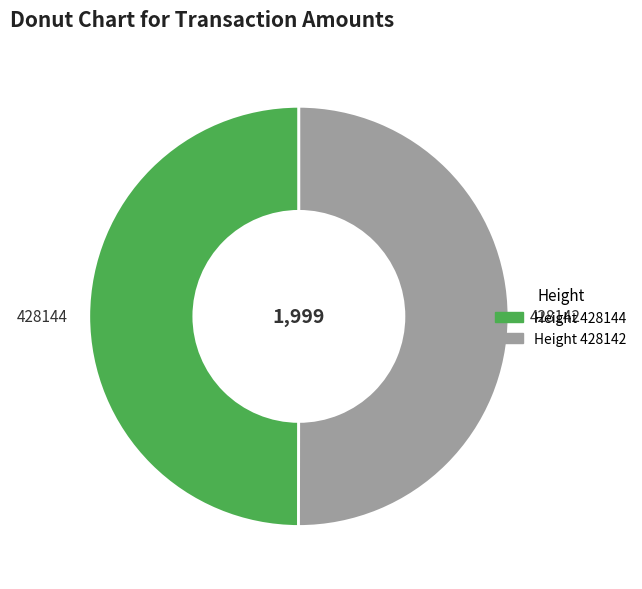

Is the sum of 428142 and 428144 greater than half?

Yes